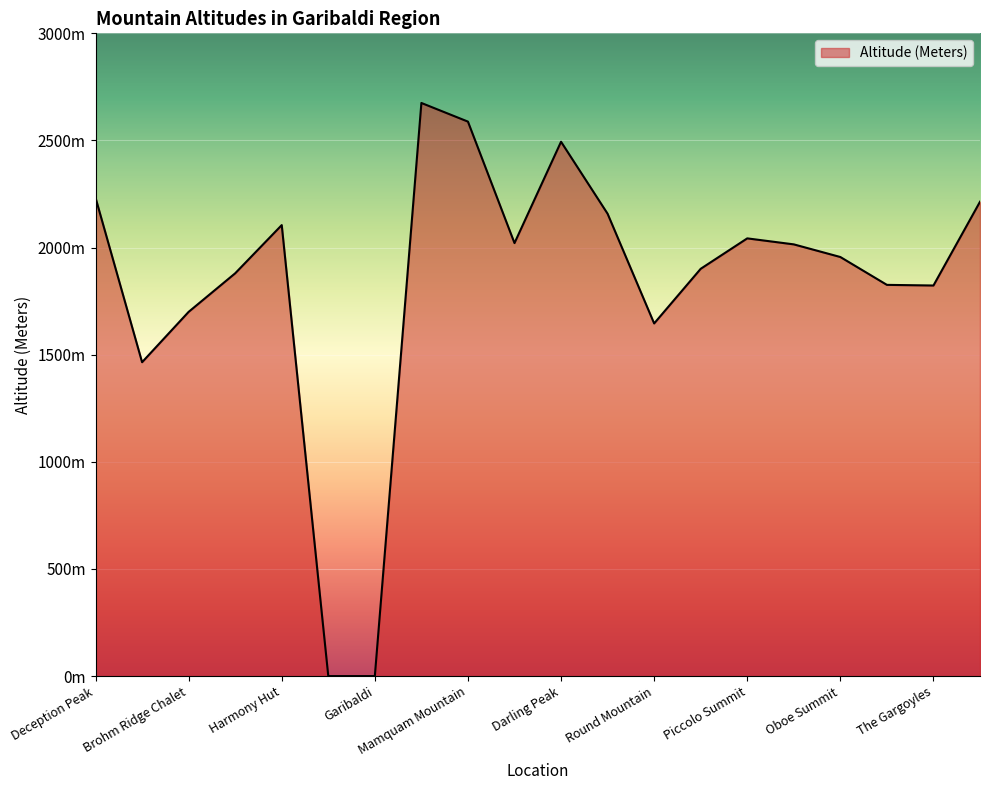

What is the label of the 13th point from the left?

Round Mountain